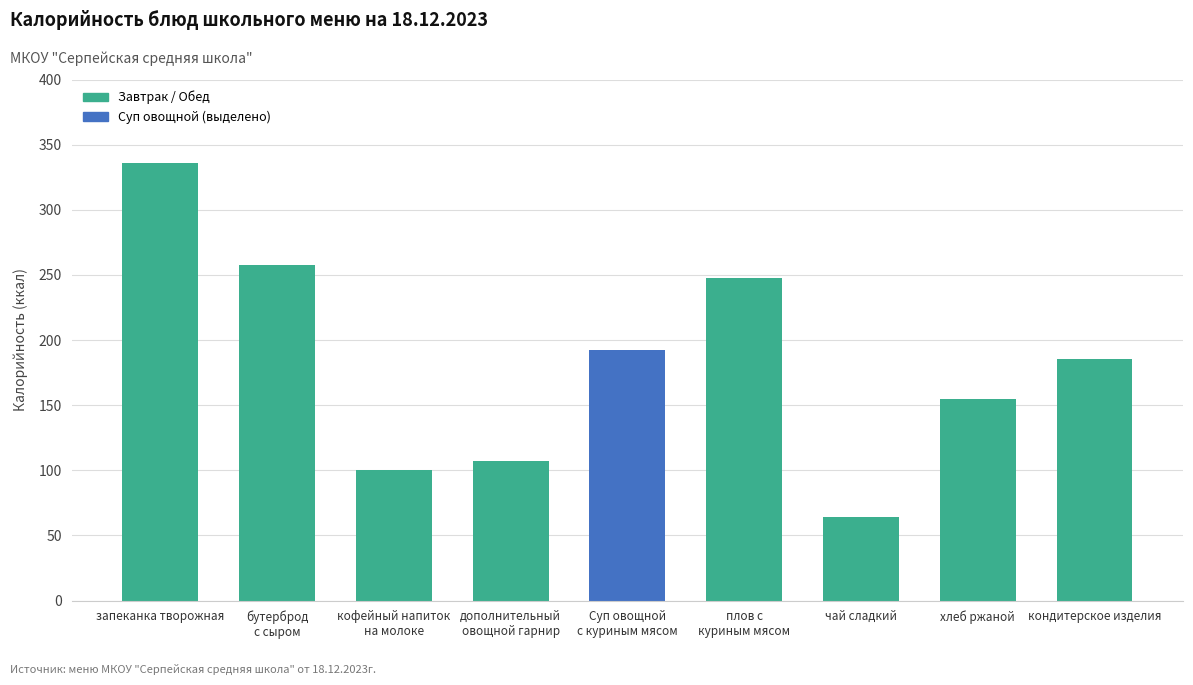

True or false: the data shows 87.7 at чай сладкий.

False